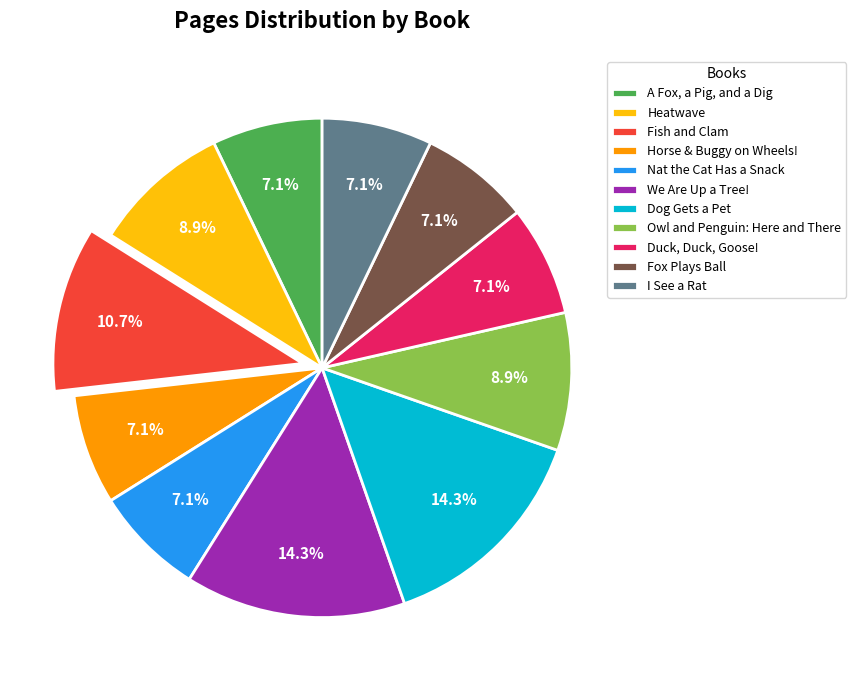

What portion of the pie excludes Heatwave?

91.1%